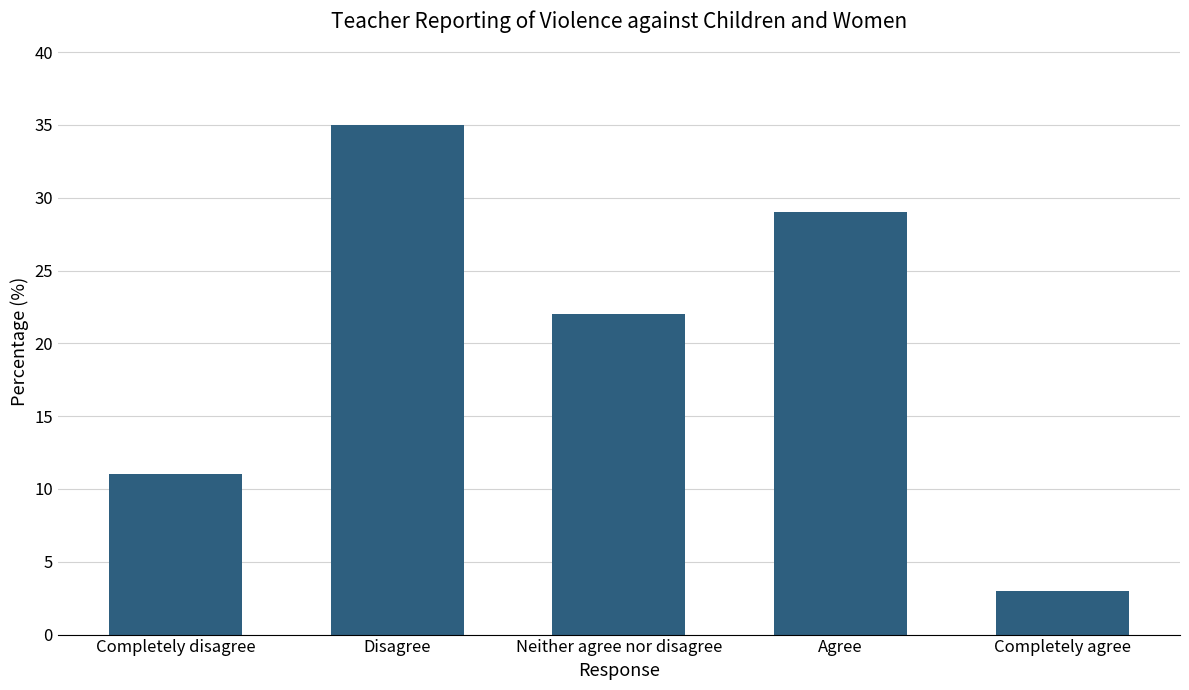

At which label does the data first exceed 22?

Disagree